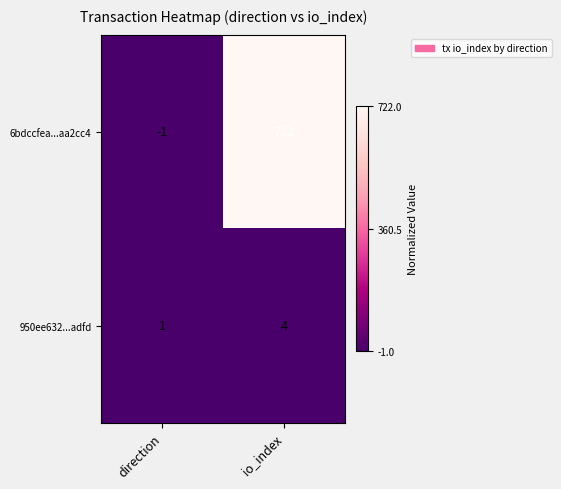

List the series in order of their overall mean, highest first.

6bdccfea...aa2cc4, 950ee632...adfd